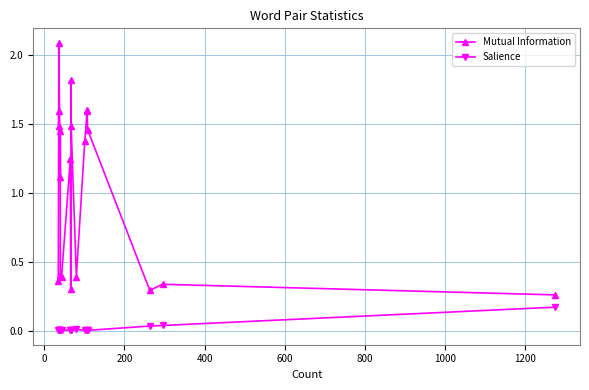

How many lines are shown in the chart?

2